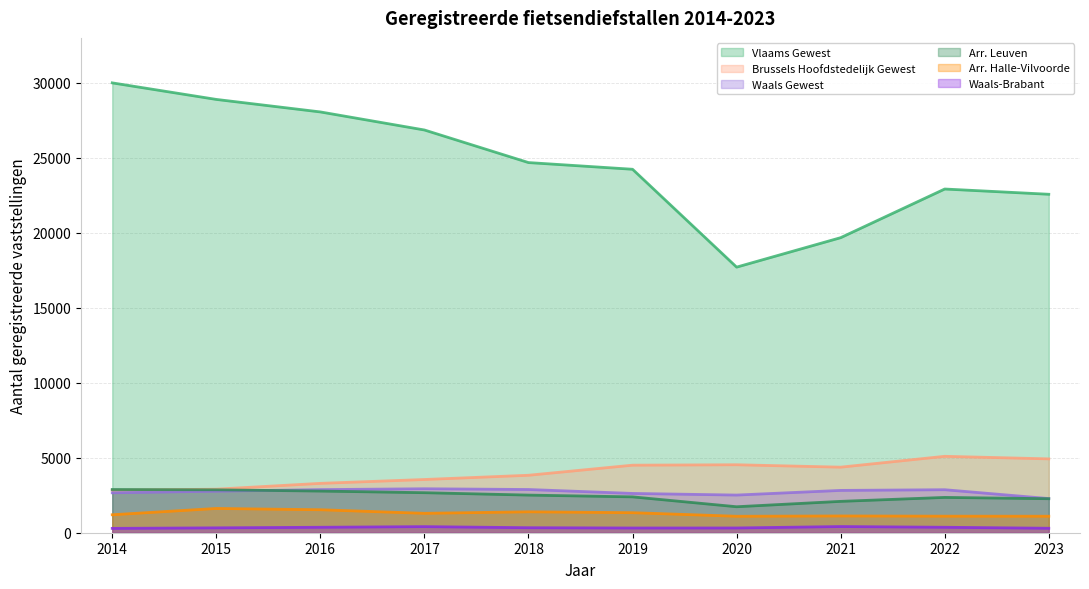

What is the value of the Arr. Halle-Vilvoorde point at the 9th from the left?

1104